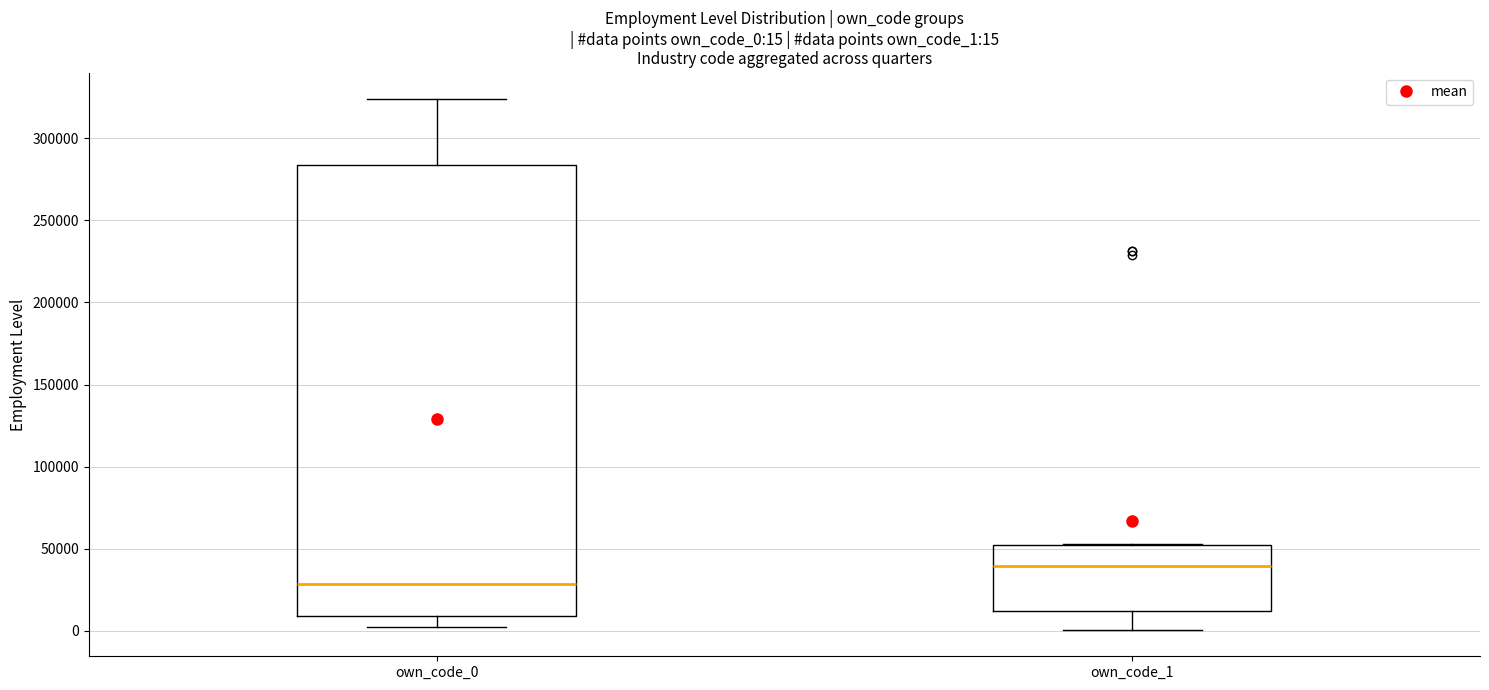

Which box's median line is the lowest?

own_code_0